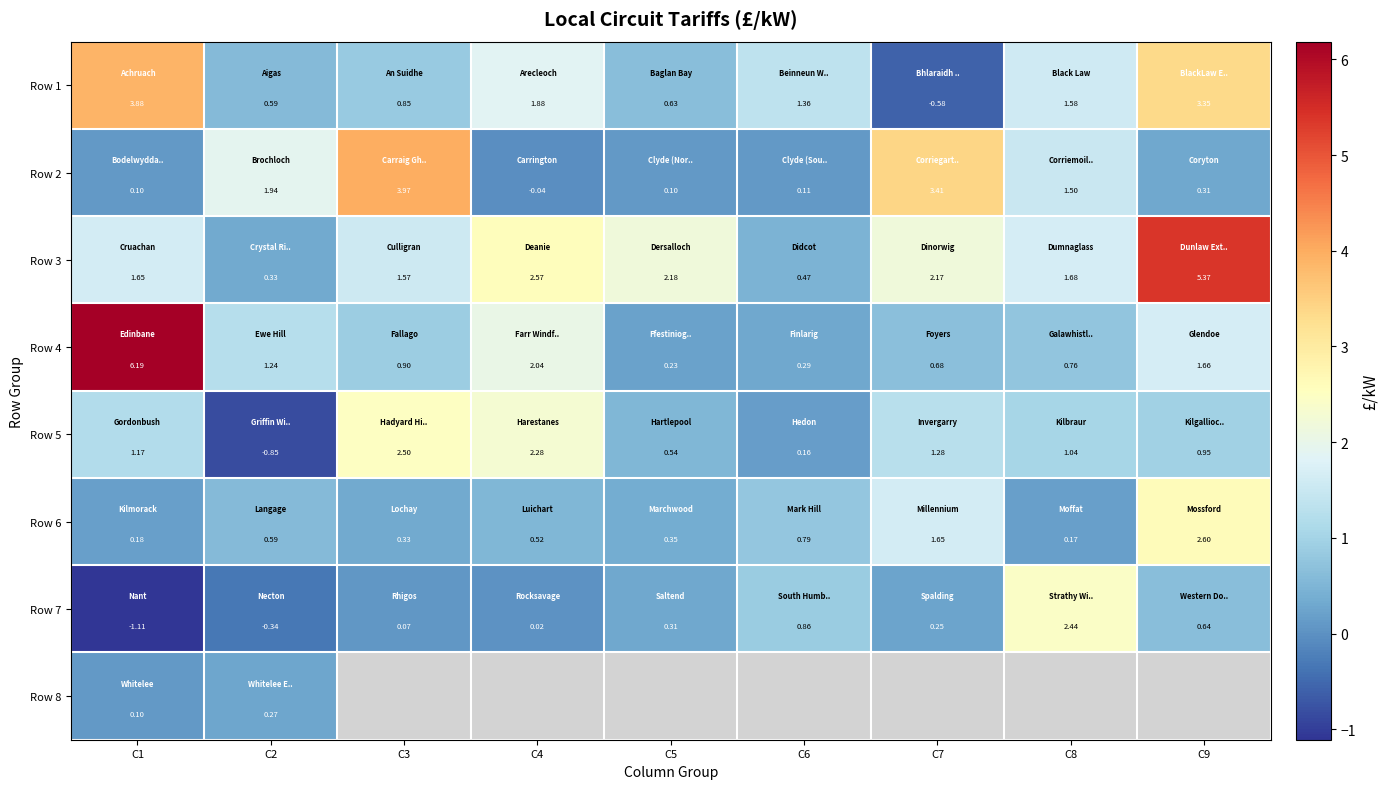

Rank the categories by Row 3 value from highest to lowest.

C9, C4, C5, C7, C8, C1, C3, C6, C2